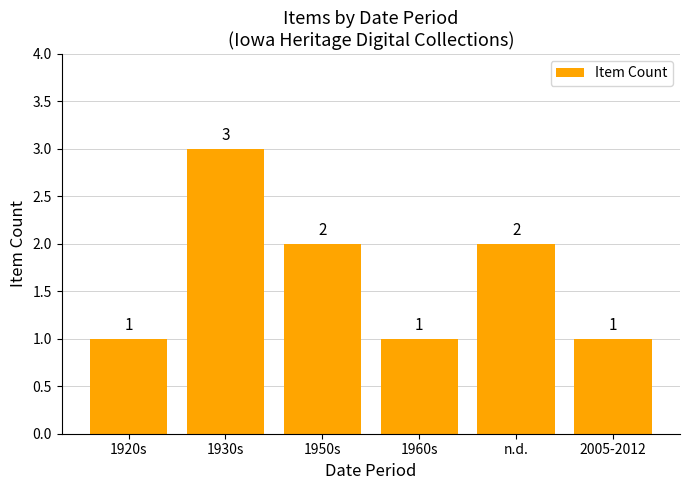

Count the values in the range 1 to 2.

5